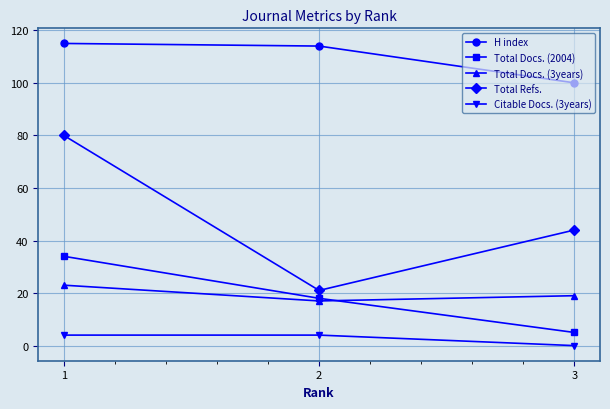

What is the average value of the Total Docs. (2004) series?

19